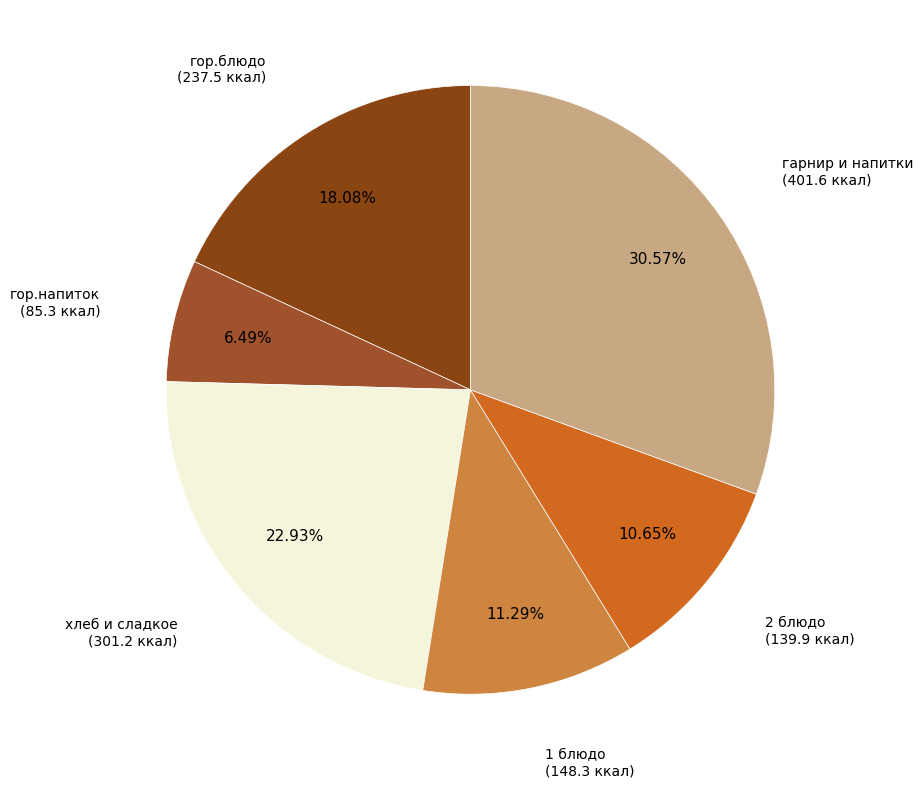

Do 2 блюдо (139.9 ккал) and гор.блюдо (237.5 ккал) together represent more than half of the pie?

No